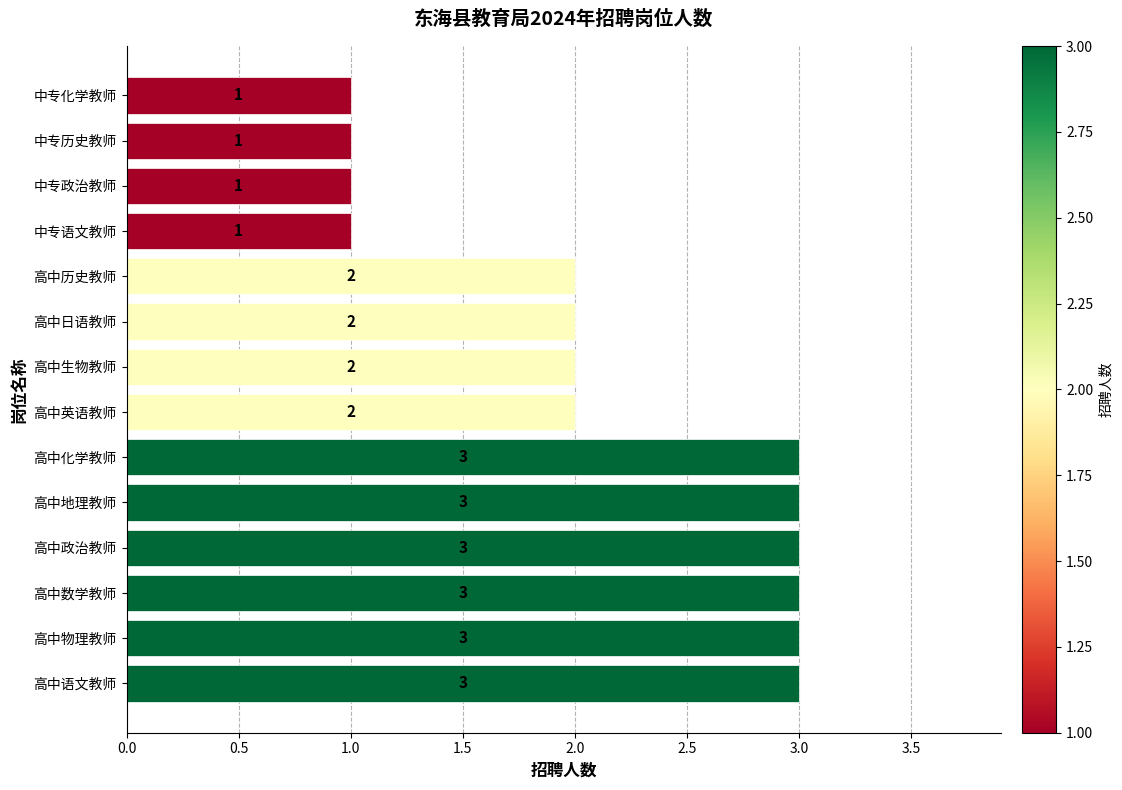

Approximately how many times larger is the value at 高中语文教师 compared to 中专政治教师?

3.0